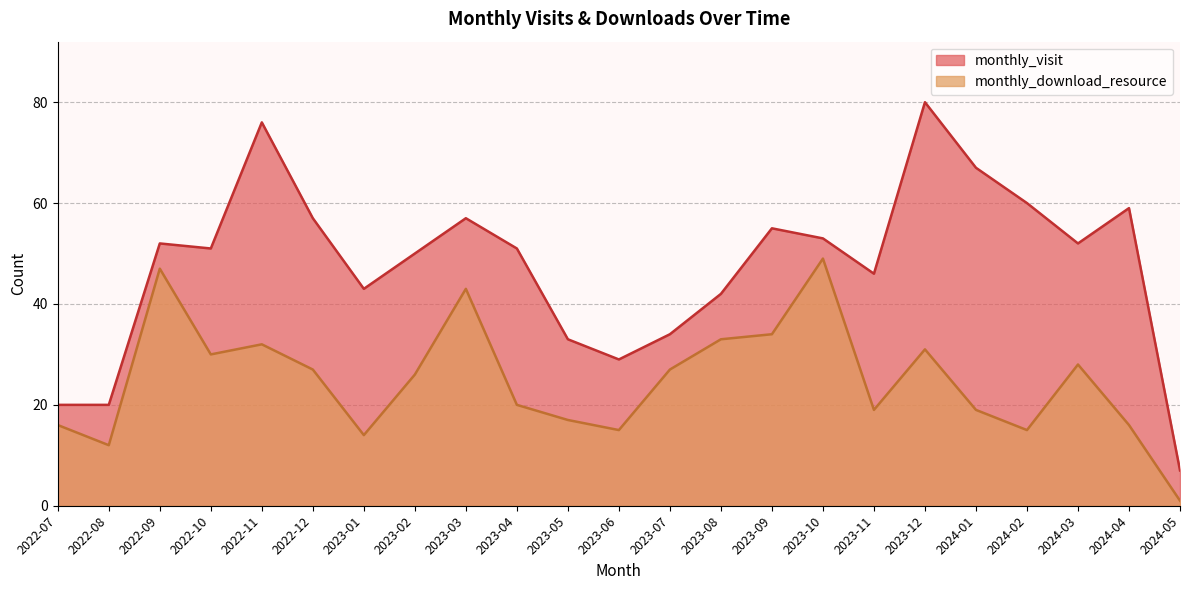

How many lines are shown in the chart?

2